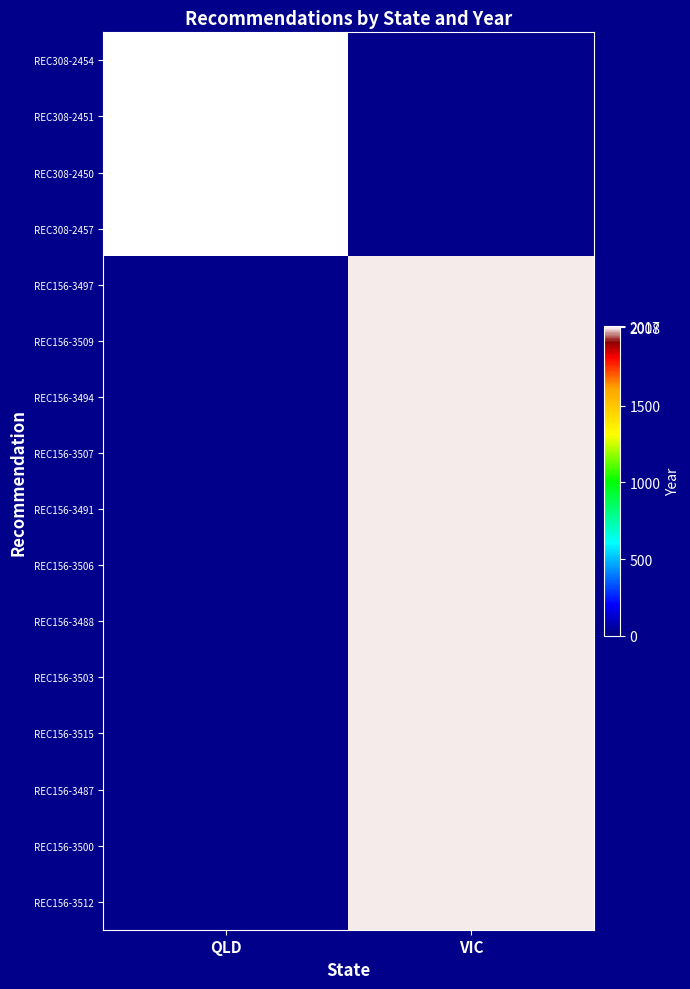

What is the difference between the highest and lowest values at QLD?

2017